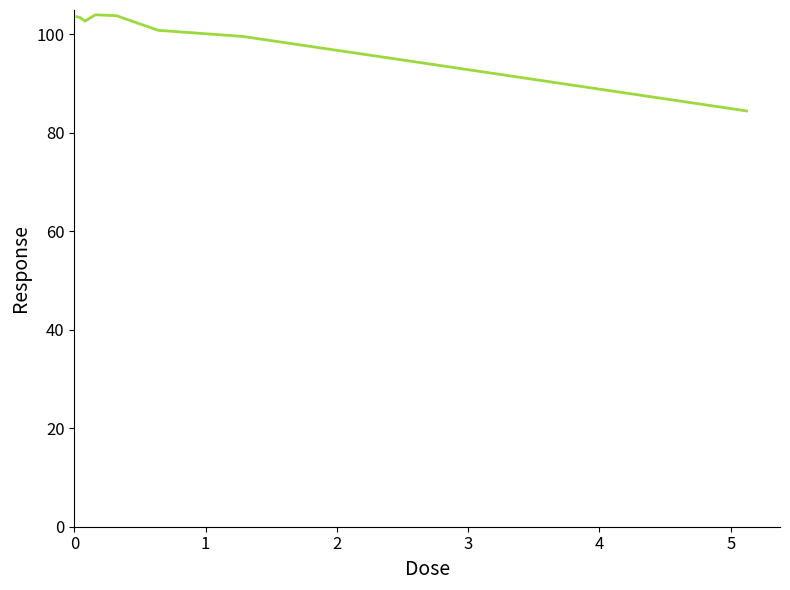

What is the difference between the maximum and minimum values?

19.5